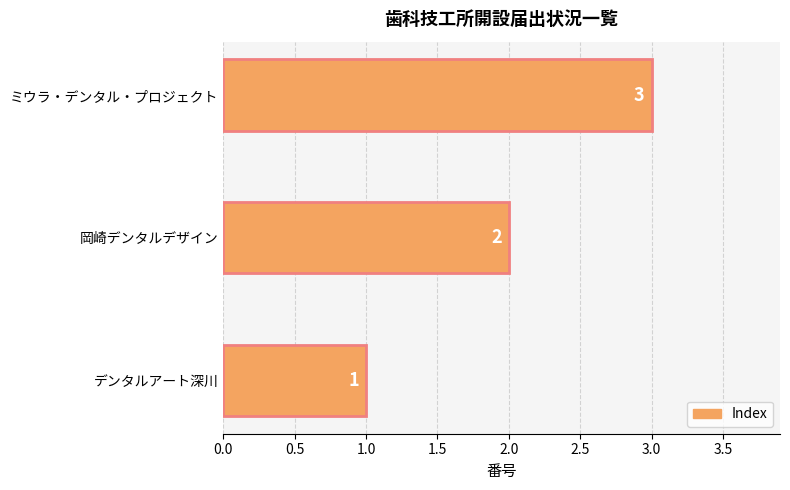

What is the smallest value displayed?

1